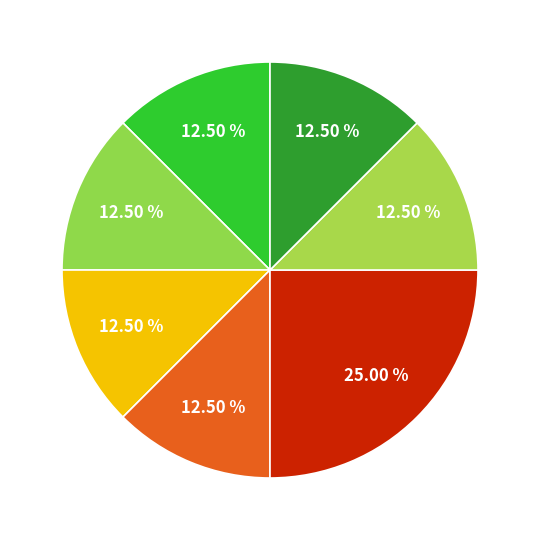

To the nearest percent, what is the difference between the largest and smallest slice percentages?

12%